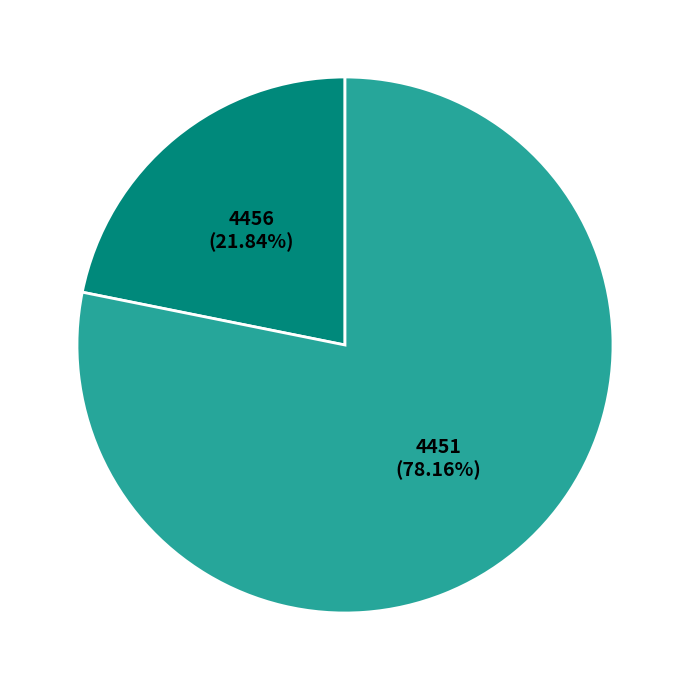

Between 4456 and 4451, which is larger?

4451